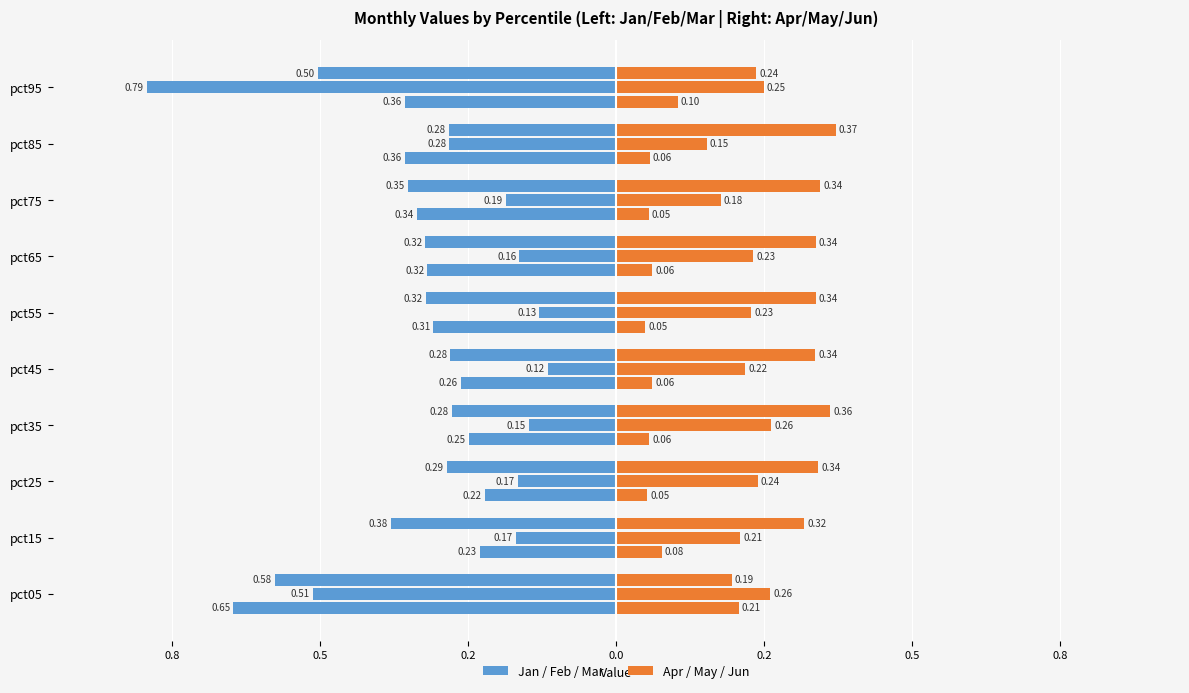

At how many categories does at least one series exceed 0?

10